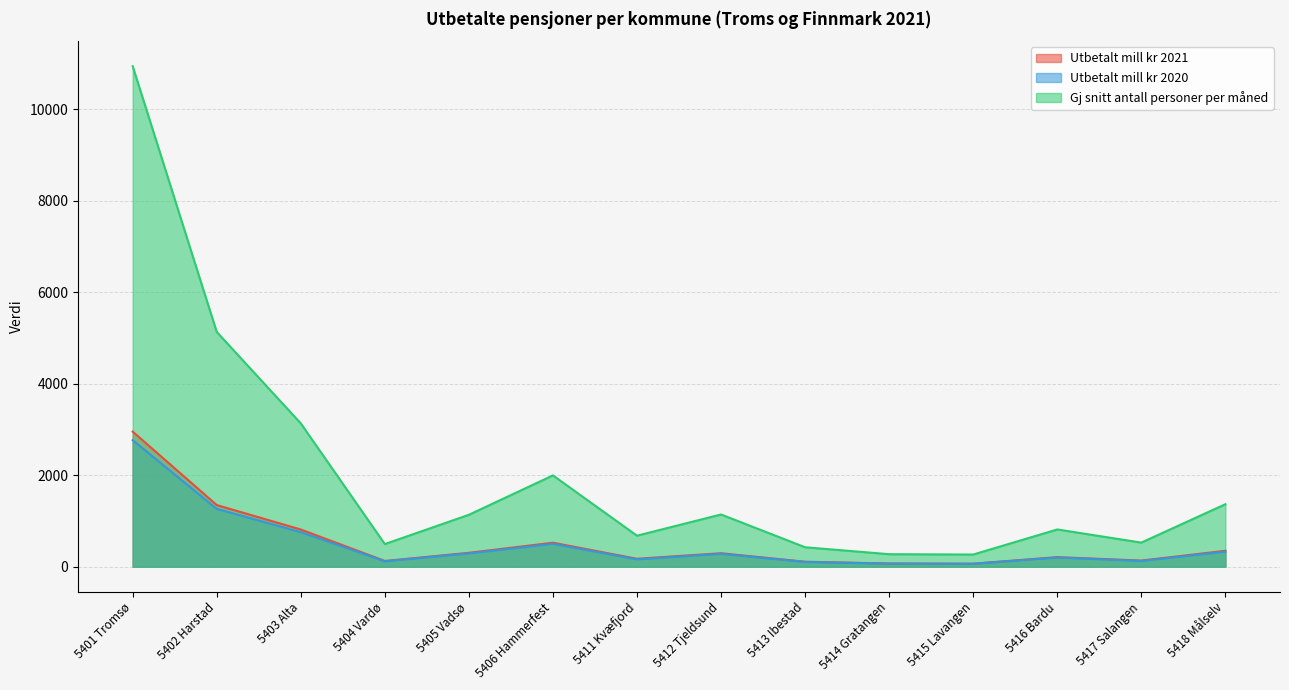

At which label does Utbetalt mill kr 2021 reach its peak?

5401 Tromsø